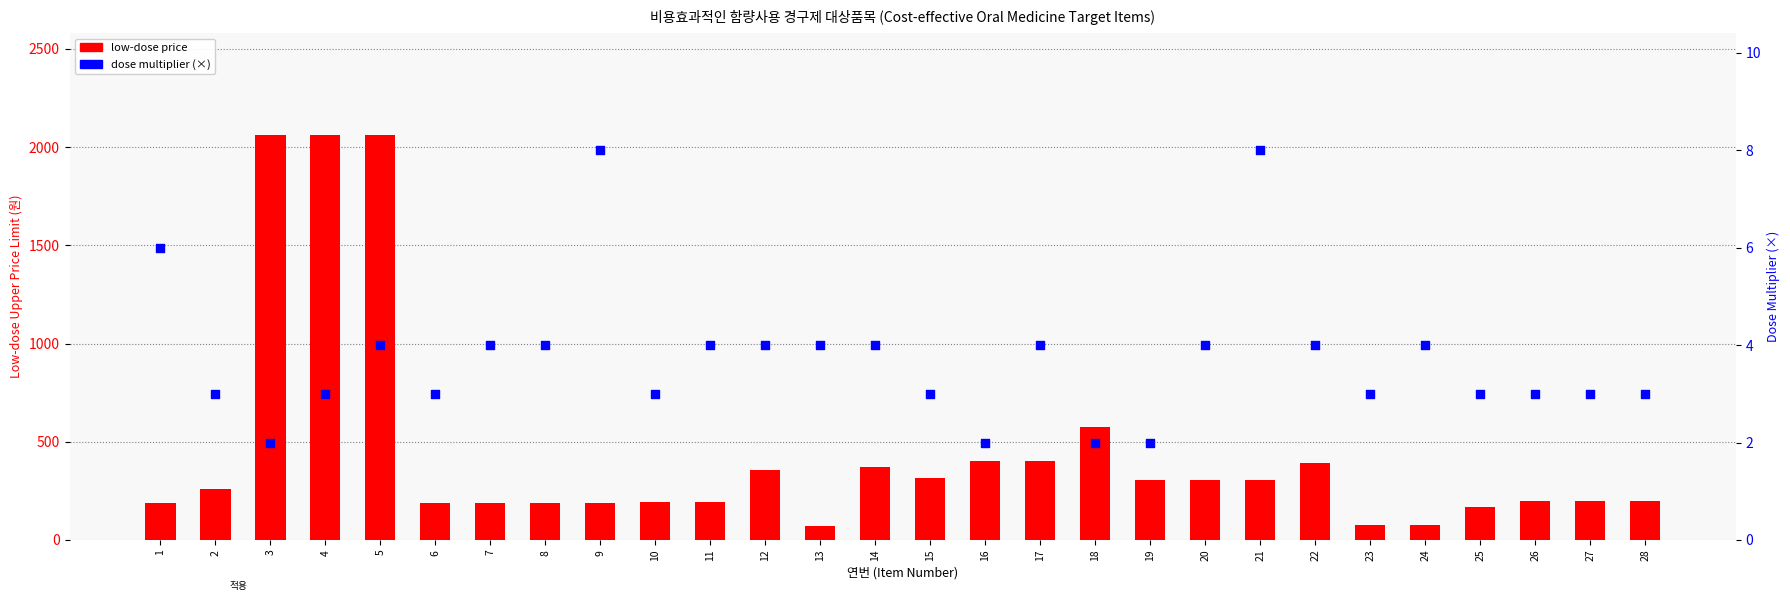

Which series reaches the minimum Y coordinate?

dose multiplier (×)